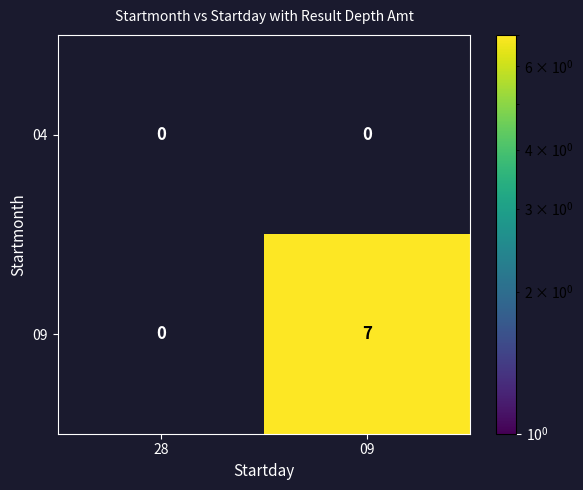

How many distinct data groups are displayed?

2